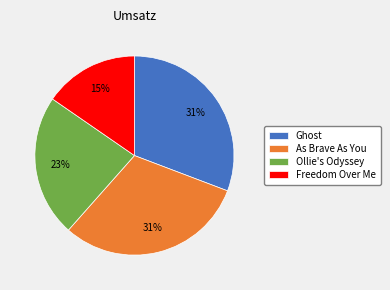

How many segments does this pie chart have?

4